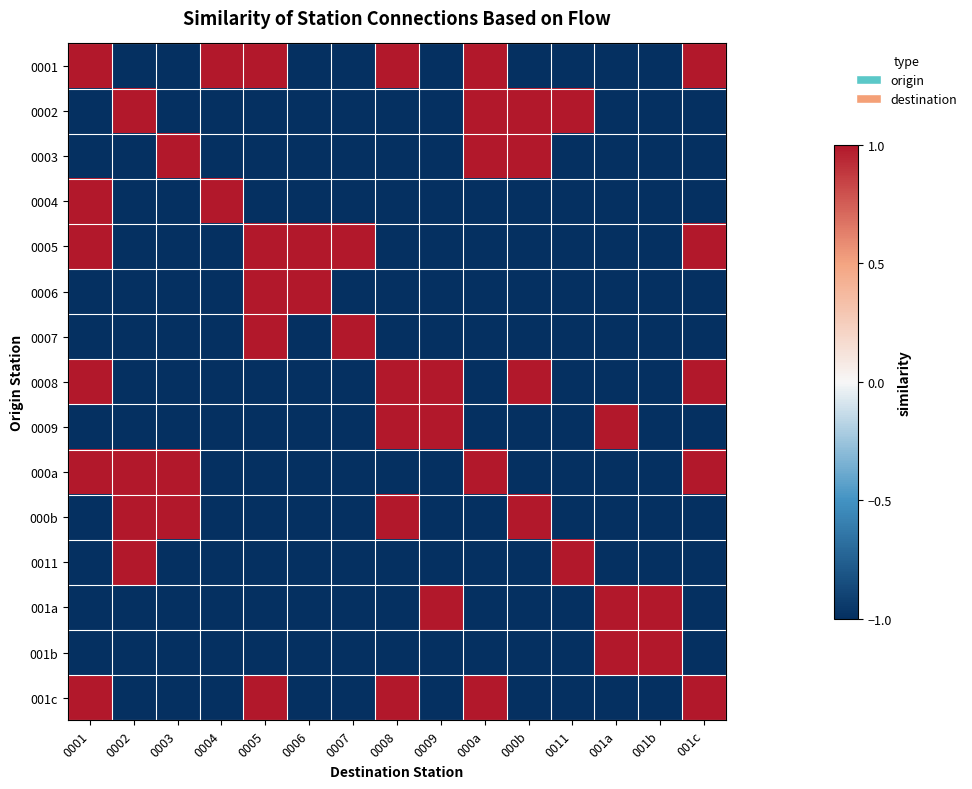

Reading left to right, what are all the values shown in this chart?

0001: 0001=1	0002=-1	0003=-1	0004=1	0005=1	0006=-1	0007=-1	0008=1	0009=-1	000a=1	000b=-1	0011=-1	001a=-1	001b=-1	001c=1
0002: 0001=-1	0002=1	0003=-1	0004=-1	0005=-1	0006=-1	0007=-1	0008=-1	0009=-1	000a=1	000b=1	0011=1	001a=-1	001b=-1	001c=-1
0003: 0001=-1	0002=-1	0003=1	0004=-1	0005=-1	0006=-1	0007=-1	0008=-1	0009=-1	000a=1	000b=1	0011=-1	001a=-1	001b=-1	001c=-1
0004: 0001=1	0002=-1	0003=-1	0004=1	0005=-1	0006=-1	0007=-1	0008=-1	0009=-1	000a=-1	000b=-1	0011=-1	001a=-1	001b=-1	001c=-1
0005: 0001=1	0002=-1	0003=-1	0004=-1	0005=1	0006=1	0007=1	0008=-1	0009=-1	000a=-1	000b=-1	0011=-1	001a=-1	001b=-1	001c=1
0006: 0001=-1	0002=-1	0003=-1	0004=-1	0005=1	0006=1	0007=-1	0008=-1	0009=-1	000a=-1	000b=-1	0011=-1	001a=-1	001b=-1	001c=-1
0007: 0001=-1	0002=-1	0003=-1	0004=-1	0005=1	0006=-1	0007=1	0008=-1	0009=-1	000a=-1	000b=-1	0011=-1	001a=-1	001b=-1	001c=-1
0008: 0001=1	0002=-1	0003=-1	0004=-1	0005=-1	0006=-1	0007=-1	0008=1	0009=1	000a=-1	000b=1	0011=-1	001a=-1	001b=-1	001c=1
0009: 0001=-1	0002=-1	0003=-1	0004=-1	0005=-1	0006=-1	0007=-1	0008=1	0009=1	000a=-1	000b=-1	0011=-1	001a=1	001b=-1	001c=-1
000a: 0001=1	0002=1	0003=1	0004=-1	0005=-1	0006=-1	0007=-1	0008=-1	0009=-1	000a=1	000b=-1	0011=-1	001a=-1	001b=-1	001c=1
000b: 0001=-1	0002=1	0003=1	0004=-1	0005=-1	0006=-1	0007=-1	0008=1	0009=-1	000a=-1	000b=1	0011=-1	001a=-1	001b=-1	001c=-1
0011: 0001=-1	0002=1	0003=-1	0004=-1	0005=-1	0006=-1	0007=-1	0008=-1	0009=-1	000a=-1	000b=-1	0011=1	001a=-1	001b=-1	001c=-1
001a: 0001=-1	0002=-1	0003=-1	0004=-1	0005=-1	0006=-1	0007=-1	0008=-1	0009=1	000a=-1	000b=-1	0011=-1	001a=1	001b=1	001c=-1
001b: 0001=-1	0002=-1	0003=-1	0004=-1	0005=-1	0006=-1	0007=-1	0008=-1	0009=-1	000a=-1	000b=-1	0011=-1	001a=1	001b=1	001c=-1
001c: 0001=1	0002=-1	0003=-1	0004=-1	0005=1	0006=-1	0007=-1	0008=1	0009=-1	000a=1	000b=-1	0011=-1	001a=-1	001b=-1	001c=1